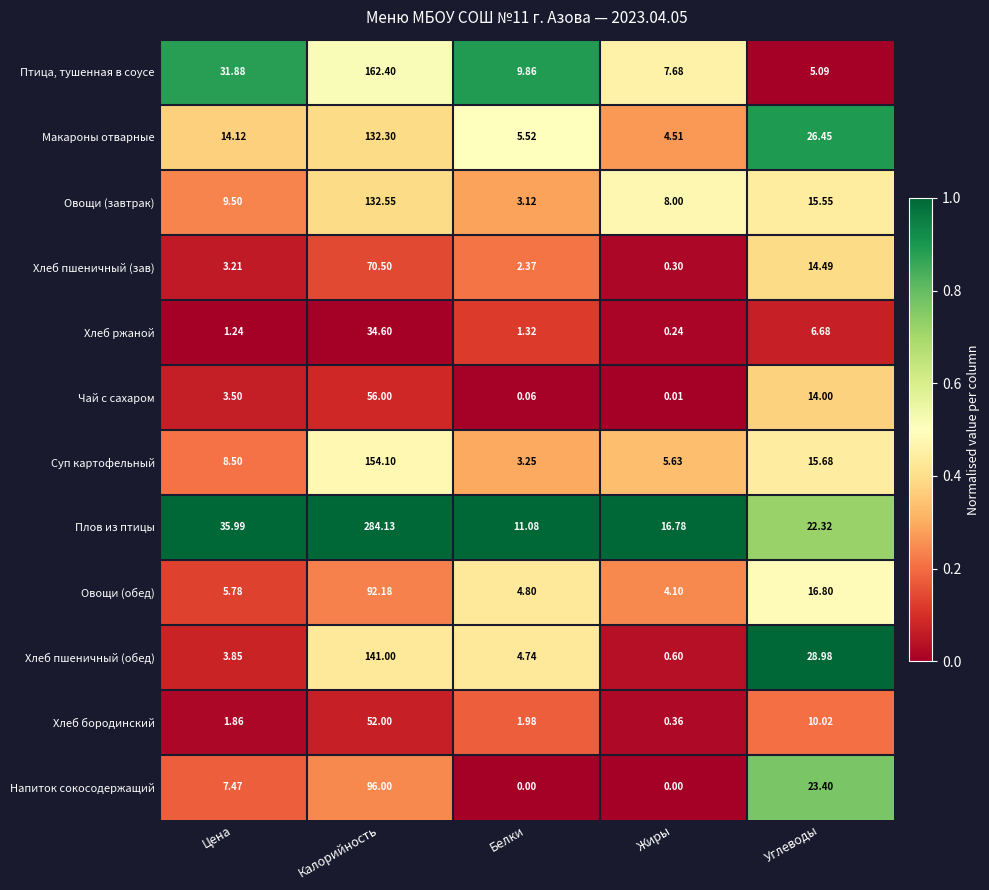

At Жиры, list the series in order from smallest to largest.

Напиток сокосодержащий, Чай с сахаром, Хлеб ржаной, Хлеб пшеничный (зав), Хлеб бородинский, Хлеб пшеничный (обед), Овощи (обед), Макароны отварные, Суп картофельный, Птица, тушенная в соусе, Овощи (завтрак), Плов из птицы